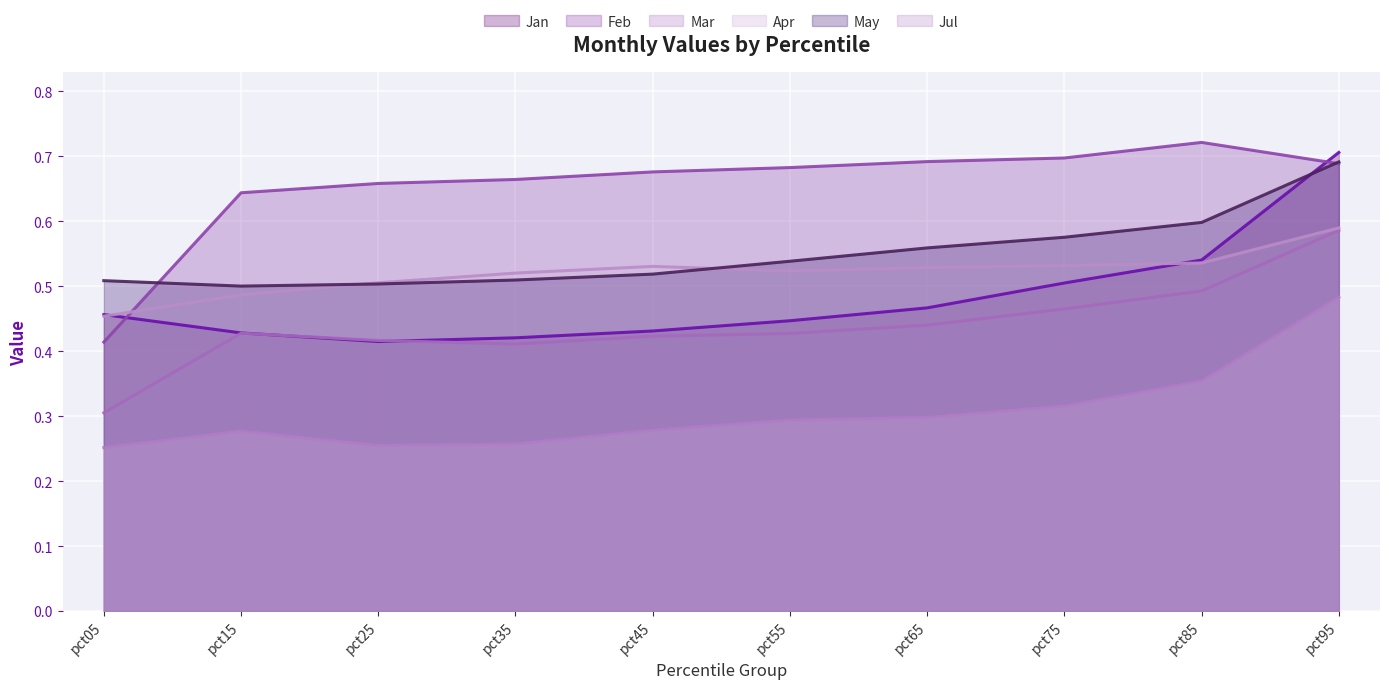

Is it true that Jul equals 0.5 at pct95?

True